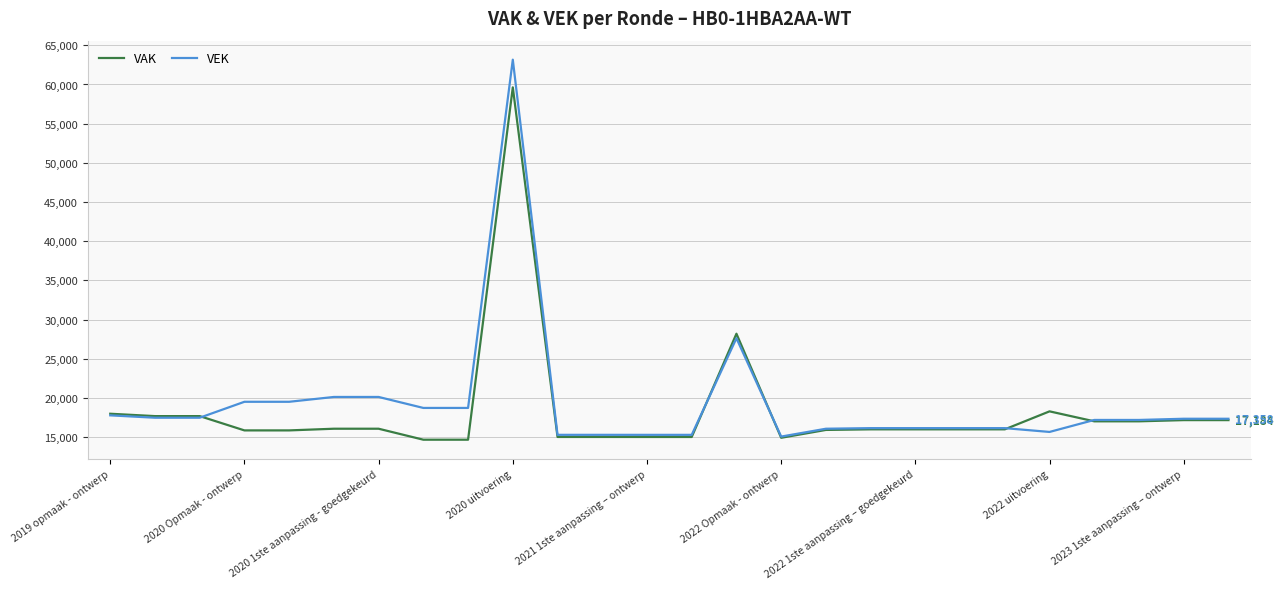

Rank the series by their maximum value, from highest to lowest.

VEK, VAK